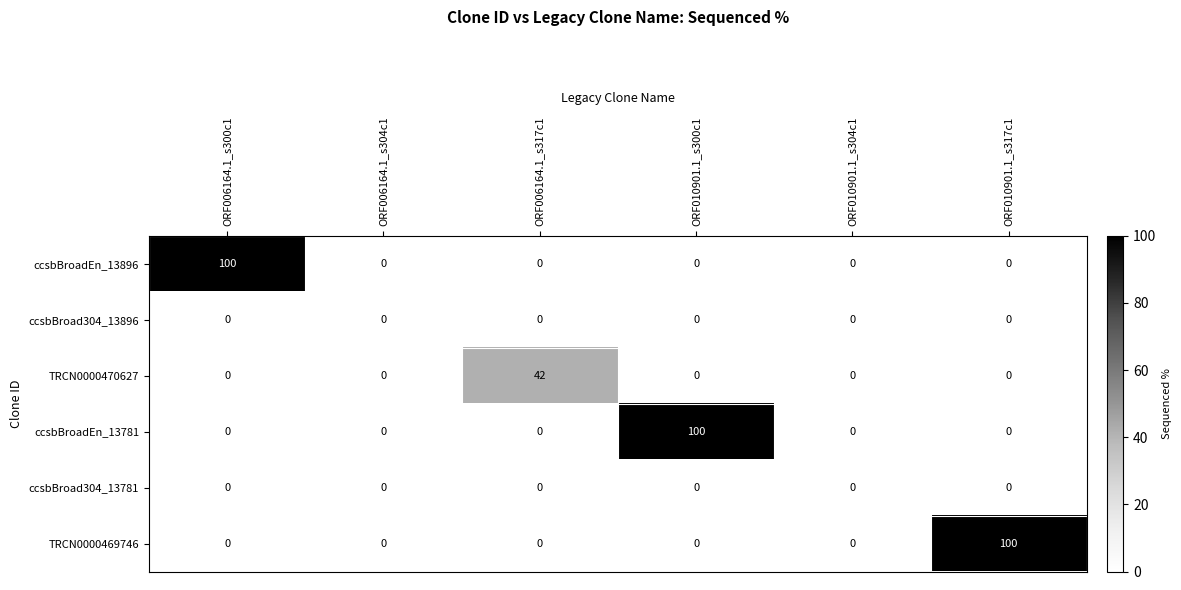

What is the maximum value for TRCN0000469746?

100